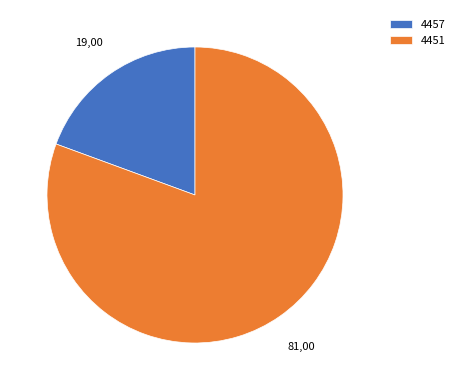

Rank the categories by value from lowest to highest.

4457, 4451